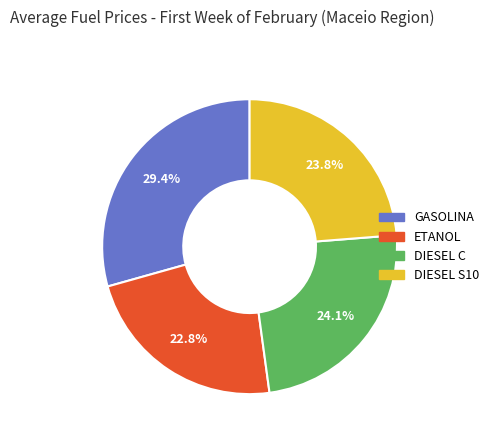

What is the smallest slice in the pie chart?

ETANOL